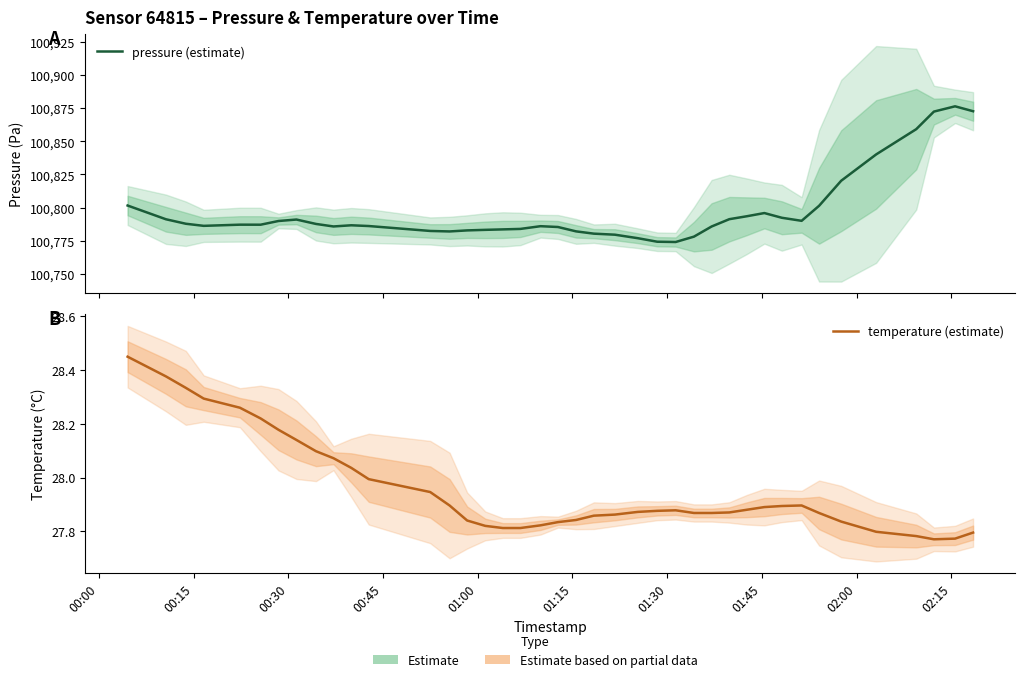

Reading left to right, extract all data points from this chart.

pressure (estimate): 100801.6	100791.2	100787.8	100786.2	100787.1	100787.1	100789.9	100791.0	100787.7	100785.8	100786.7	100786.1	100782.4	100782.0	100782.8	100783.2	100783.6	100783.9	100786.0	100785.4	100782.1	100780.3	100779.6	100776.9	100774.2	100774.0	100778.1	100785.7	100791.3	100793.5	100795.9	100792.3	100790.0	100801.4	100820.3	100840.1	100859.2	100872.4	100876.4	100872.7
temperature (estimate): 28.4	28.4	28.3	28.3	28.3	28.2	28.2	28.1	28.1	28.1	28.0	28.0	27.9	27.9	27.8	27.8	27.8	27.8	27.8	27.8	27.8	27.9	27.9	27.9	27.9	27.9	27.9	27.9	27.9	27.9	27.9	27.9	27.9	27.9	27.8	27.8	27.8	27.8	27.8	27.8